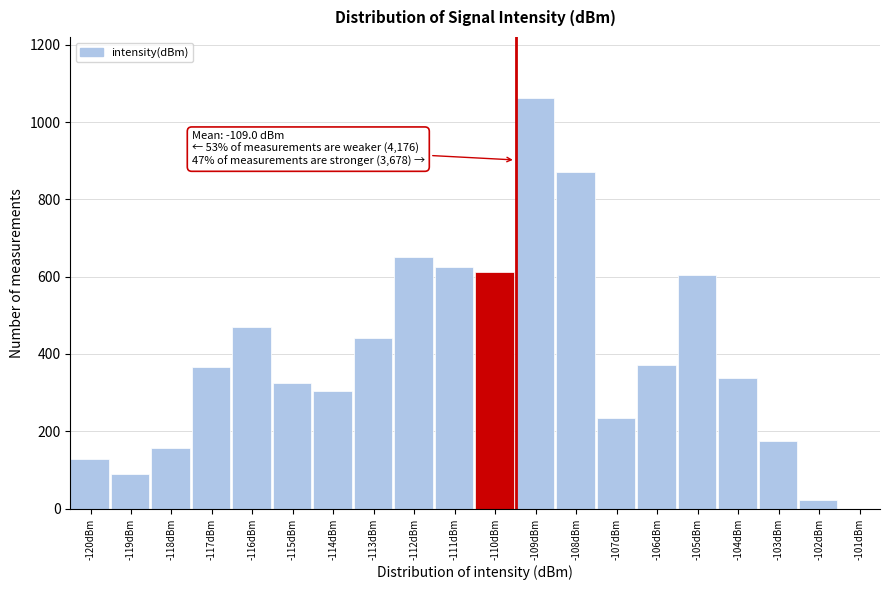

Reading left to right, transcribe all the data shown in this chart.

-120dBm=128	-119dBm=89	-118dBm=158	-117dBm=366	-116dBm=469	-115dBm=325	-114dBm=304	-113dBm=441	-112dBm=652	-111dBm=625	-110dBm=612	-109dBm=1061	-108dBm=872	-107dBm=235	-106dBm=371	-105dBm=604	-104dBm=339	-103dBm=175	-102dBm=21	-101dBm=0